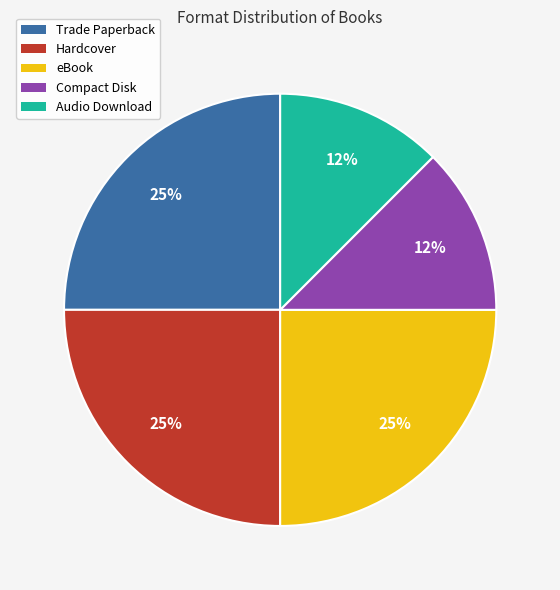

What percentage is the Trade Paperback slice, to the nearest percent?

25%